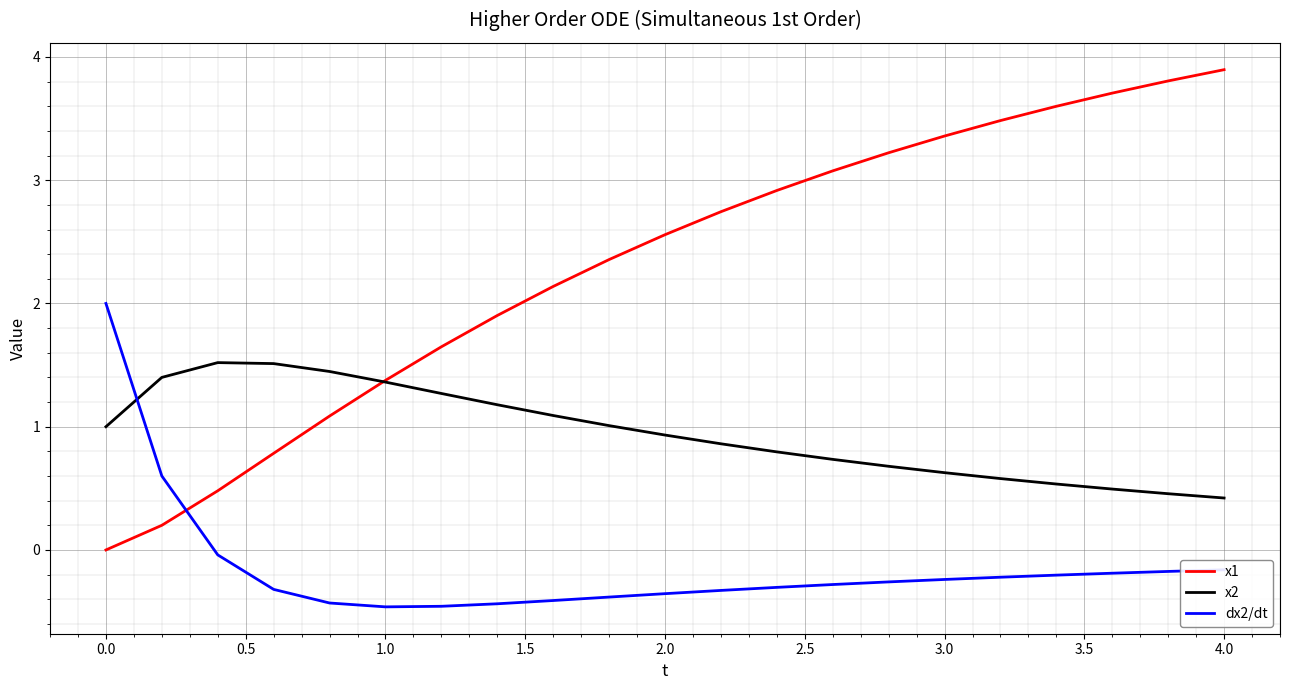

Which series ends up on top after the final intersection of x2 and dx2/dt?

x2